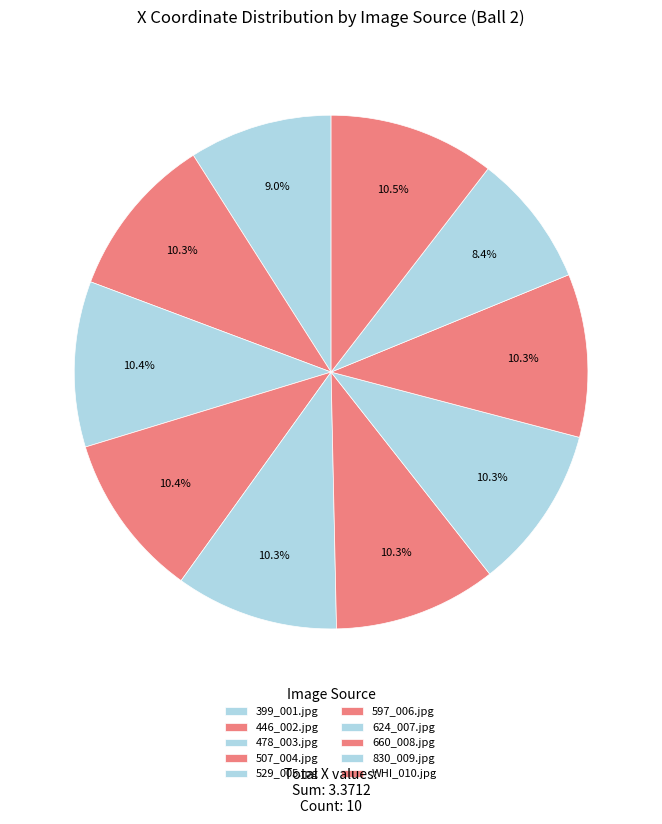

How many segments does this pie chart have?

10